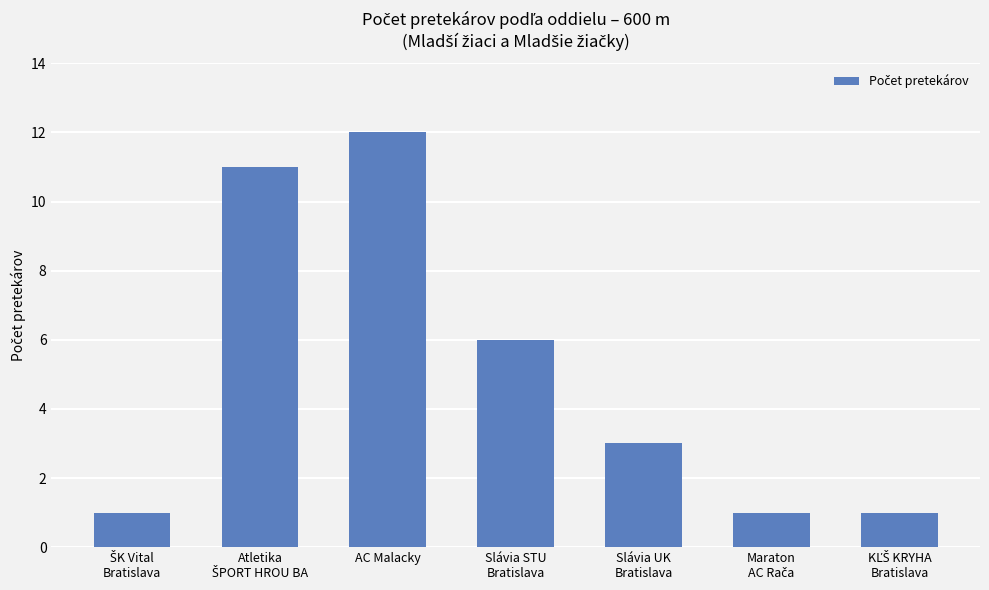

What is the value of the 2nd bar from the left?

11